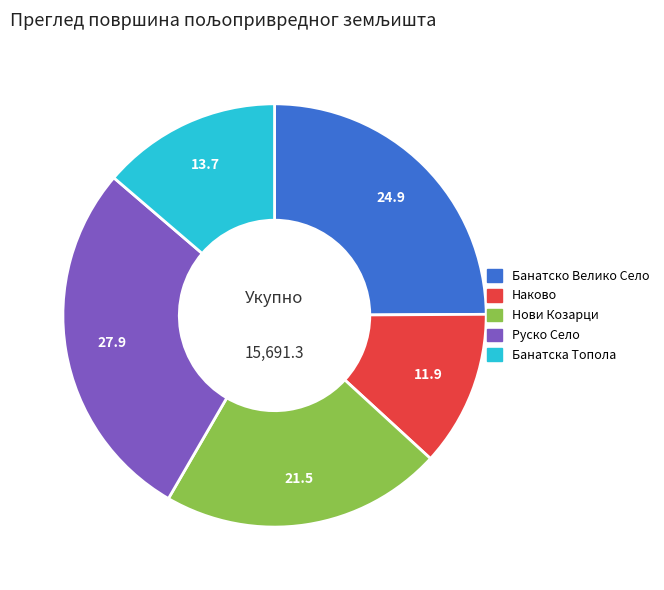

Which slice is the largest?

Руско Село